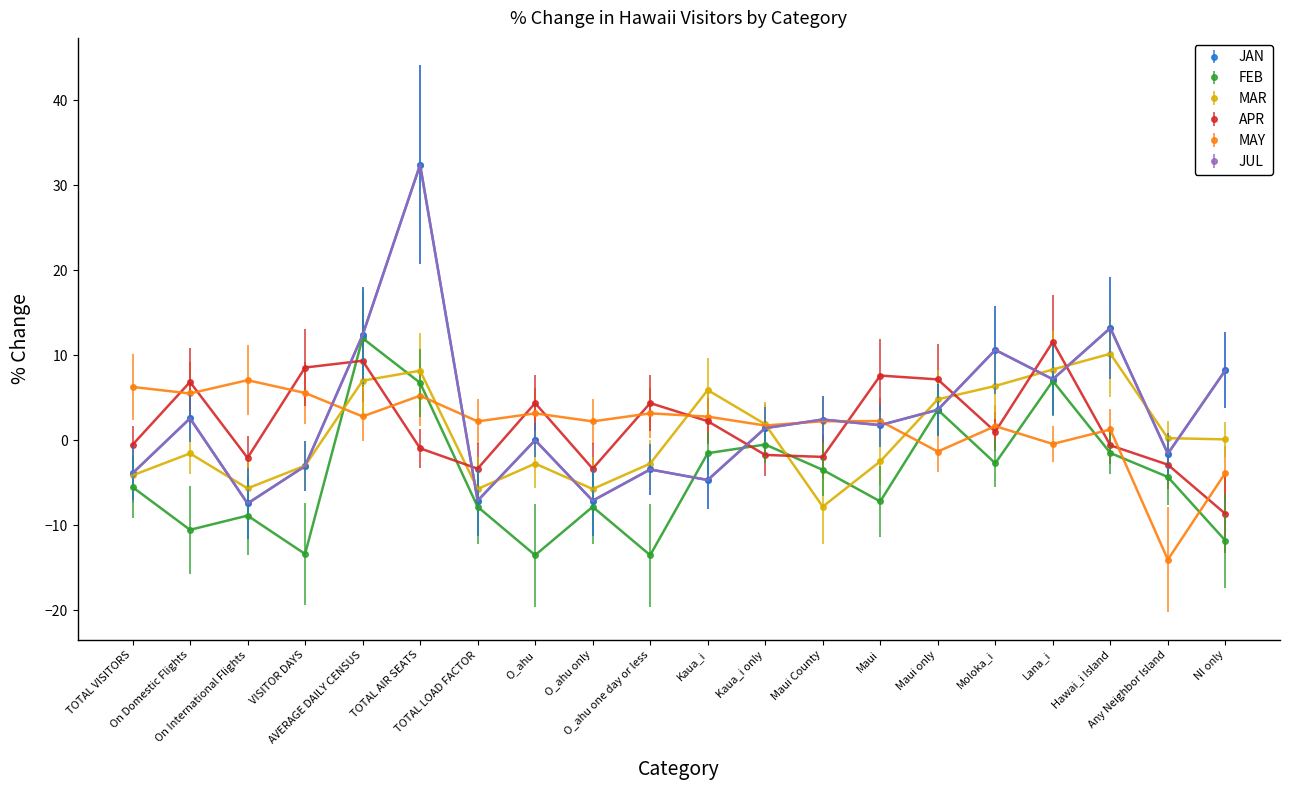

At which category does MAR reach its first local peak?

On Domestic Flights